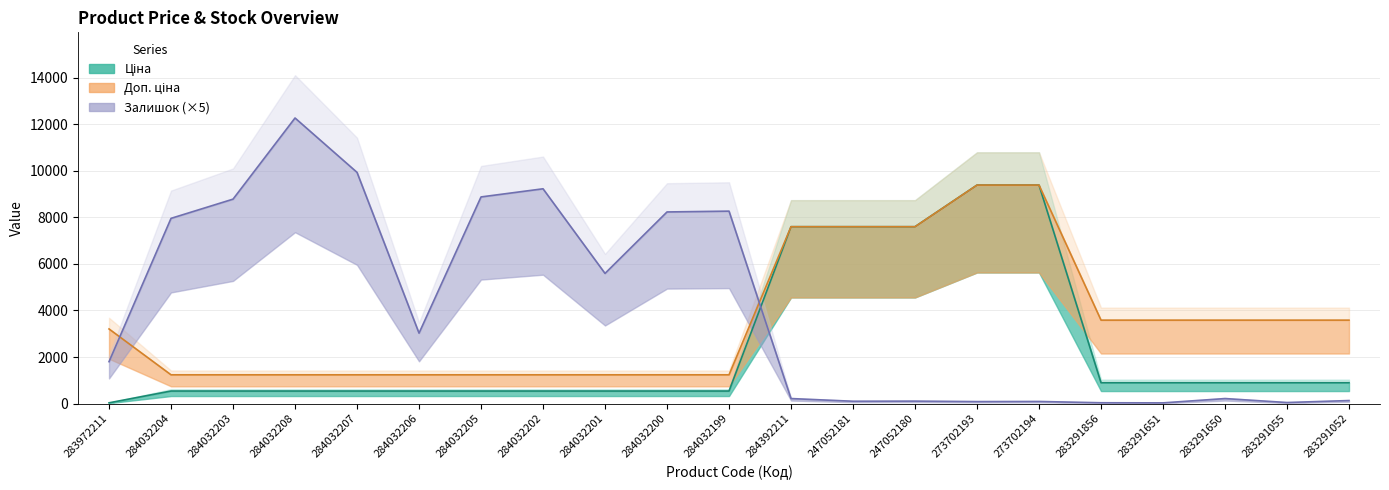

List the labels in order of Залишок value, smallest first.

283291651, 283291856, 283291055, 273702193, 273702194, 247052181, 247052180, 283291052, 284392211, 283291650, 283972211, 284032206, 284032201, 284032204, 284032200, 284032199, 284032203, 284032205, 284032202, 284032207, 284032208